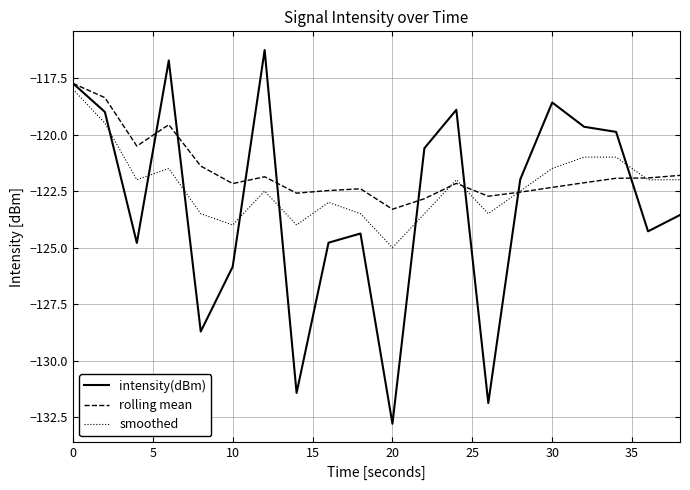

List the series in order of their overall mean, lowest first.

intensity(dBm), smoothed, rolling mean